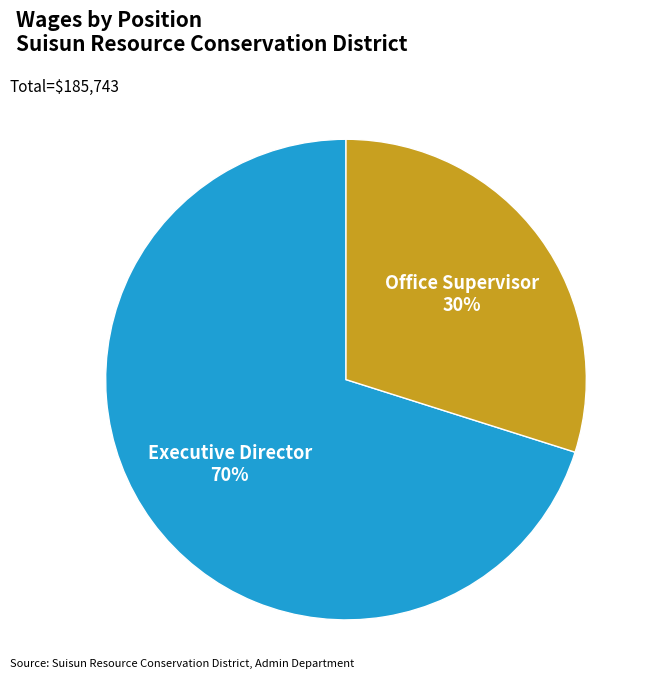

To the nearest percent, what is the difference between the largest and smallest slice percentages?

40%